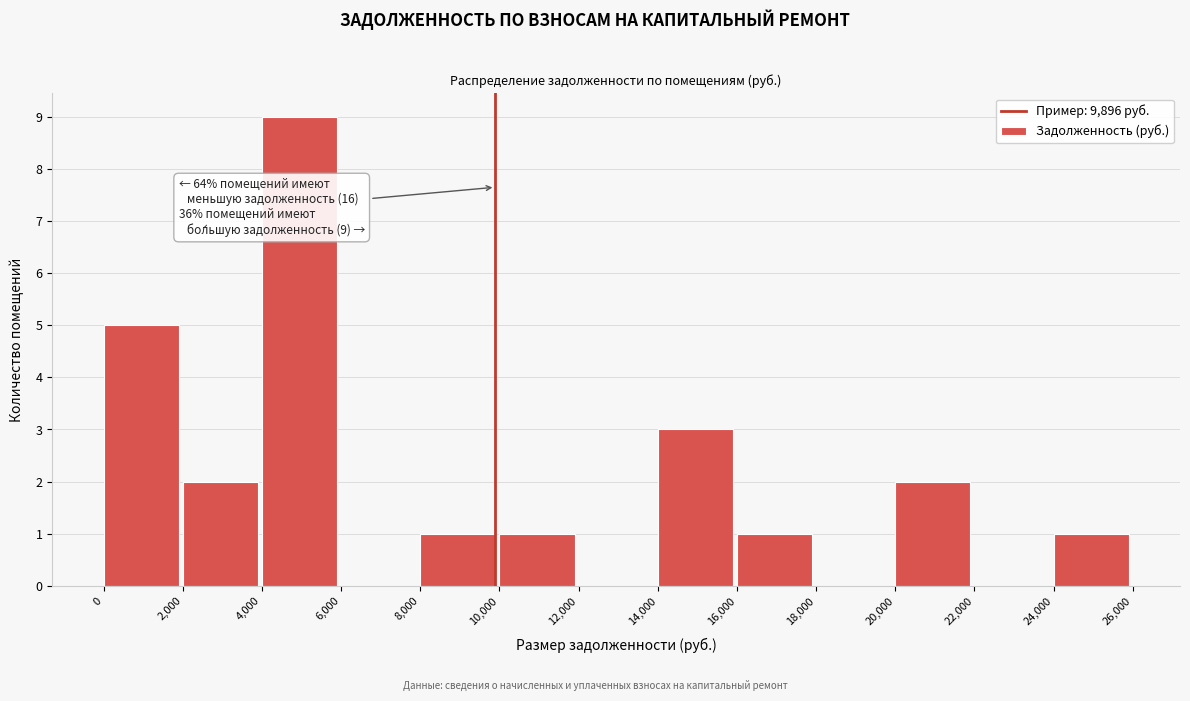

Which range on the x-axis has the tallest bar?

4,000 to 6,000